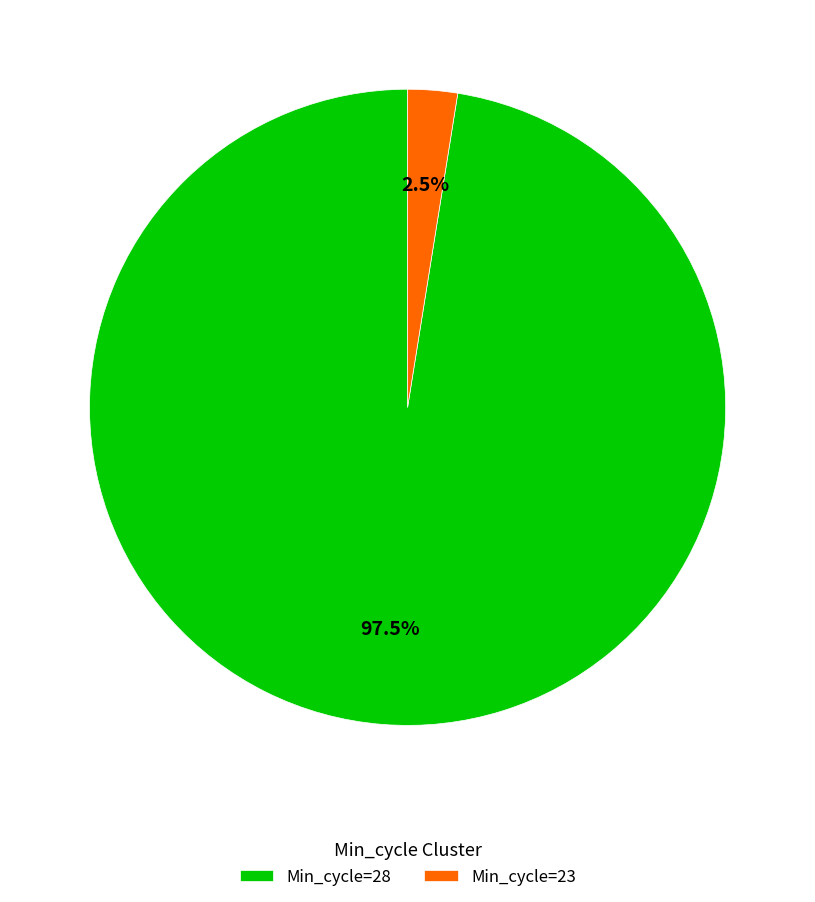

Count the number of slices in the pie.

2